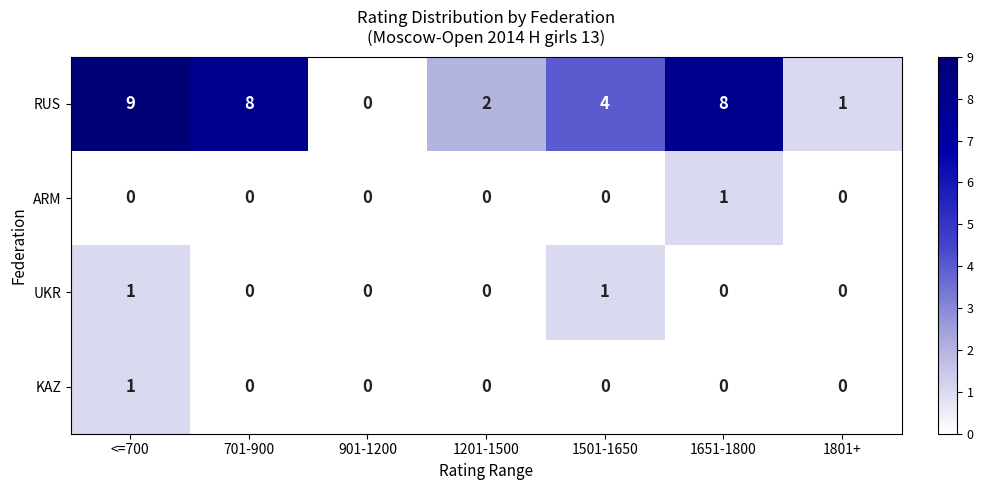

At how many categories does at least one series exceed 6?

3